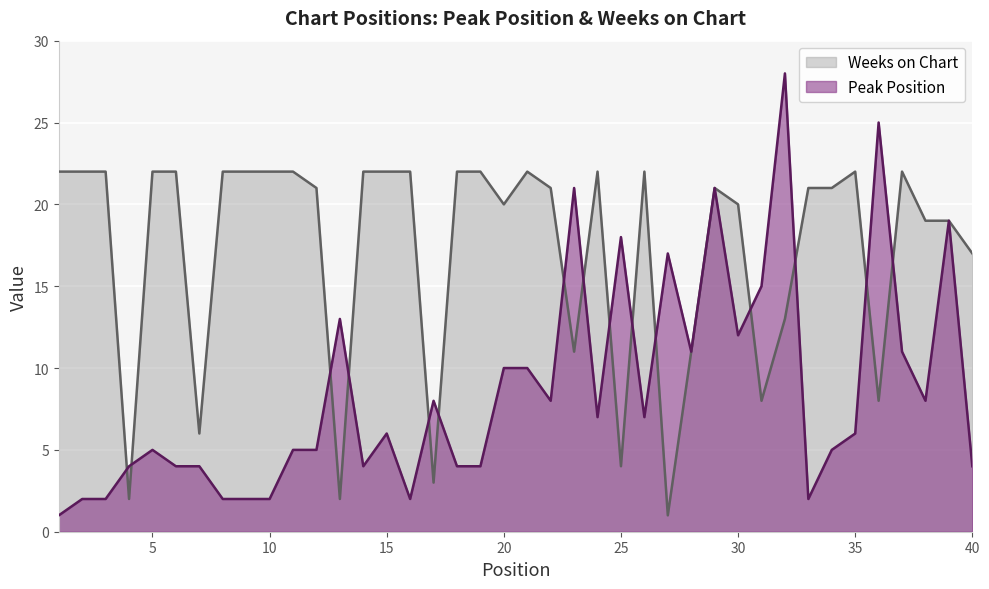

What is the spread (max minus min) of values at 8?

20